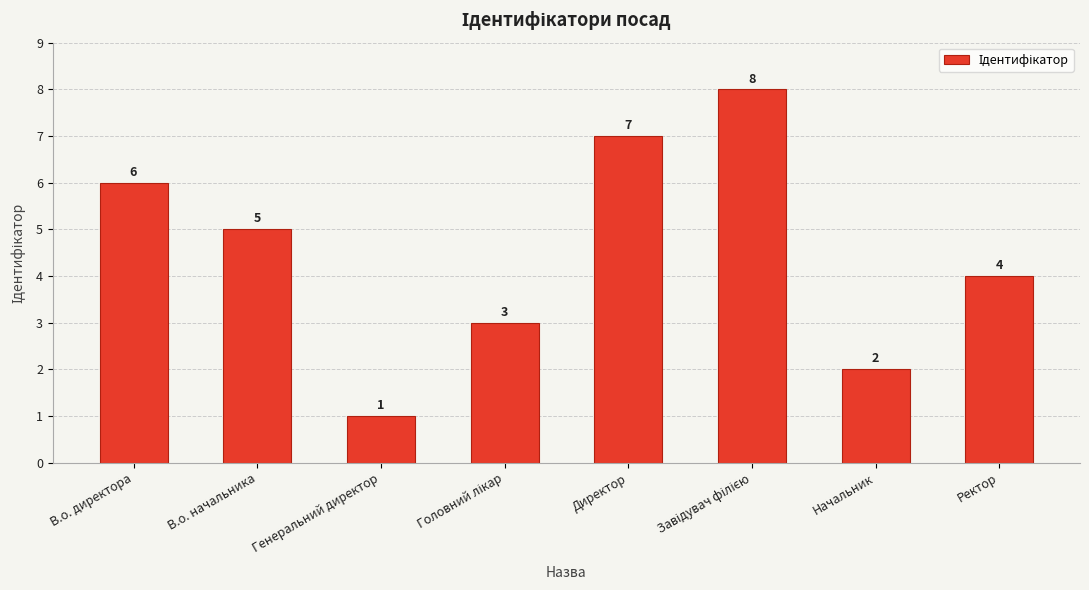

What is the difference between the values at Генеральний директор and Директор?

6